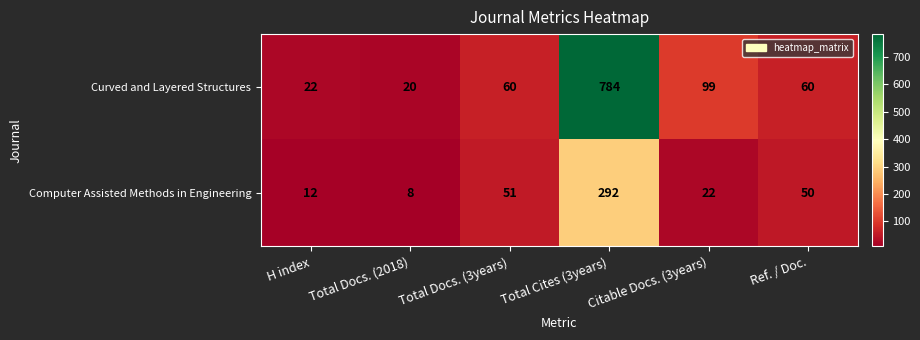

The Computer Assisted Methods in Engineering series shows 22 at Citable Docs. (3years). True or false?

True